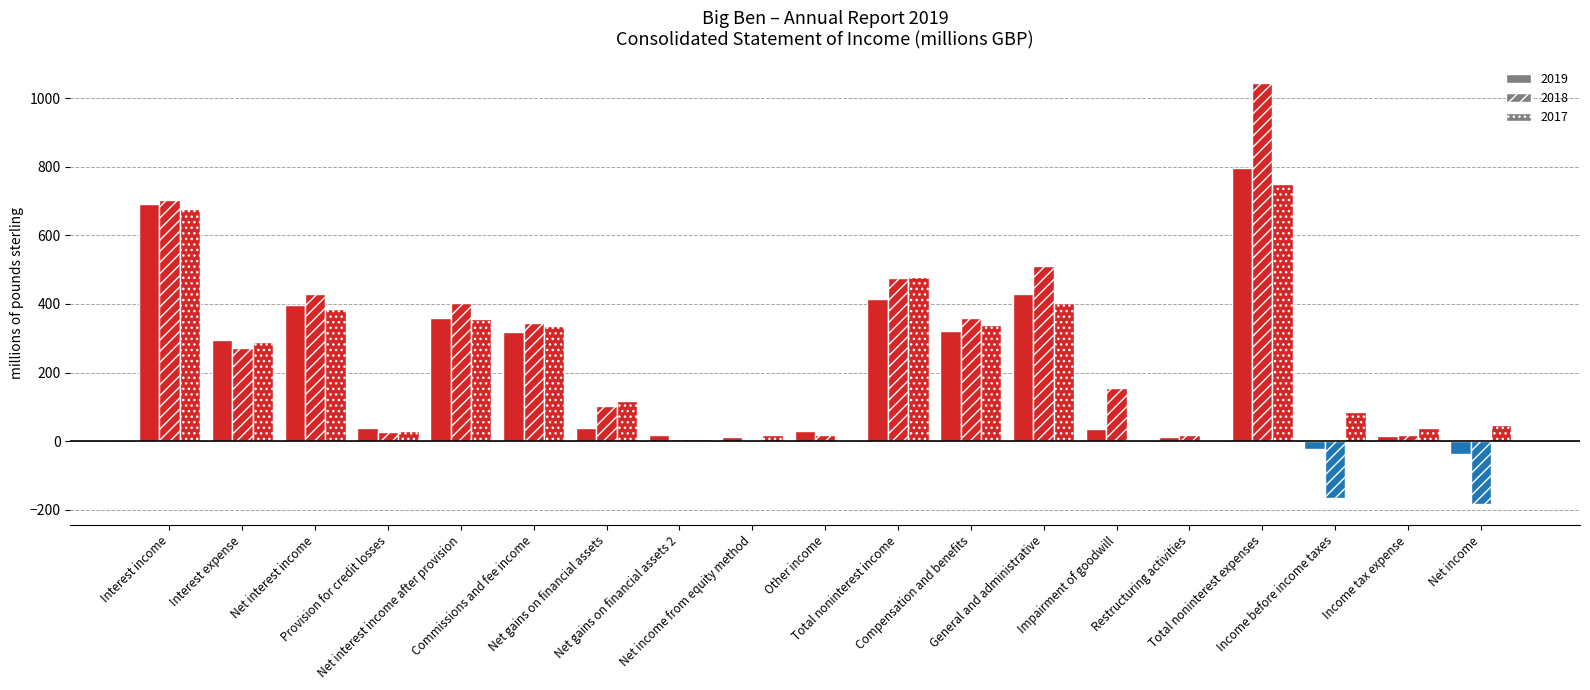

What is the label of the 2nd bar from the left?

Interest expense